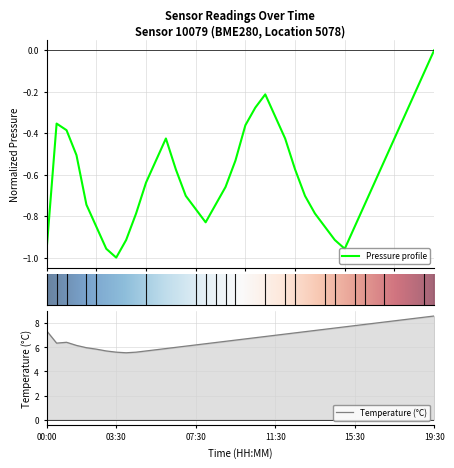

Count the number of data series in this chart.

2